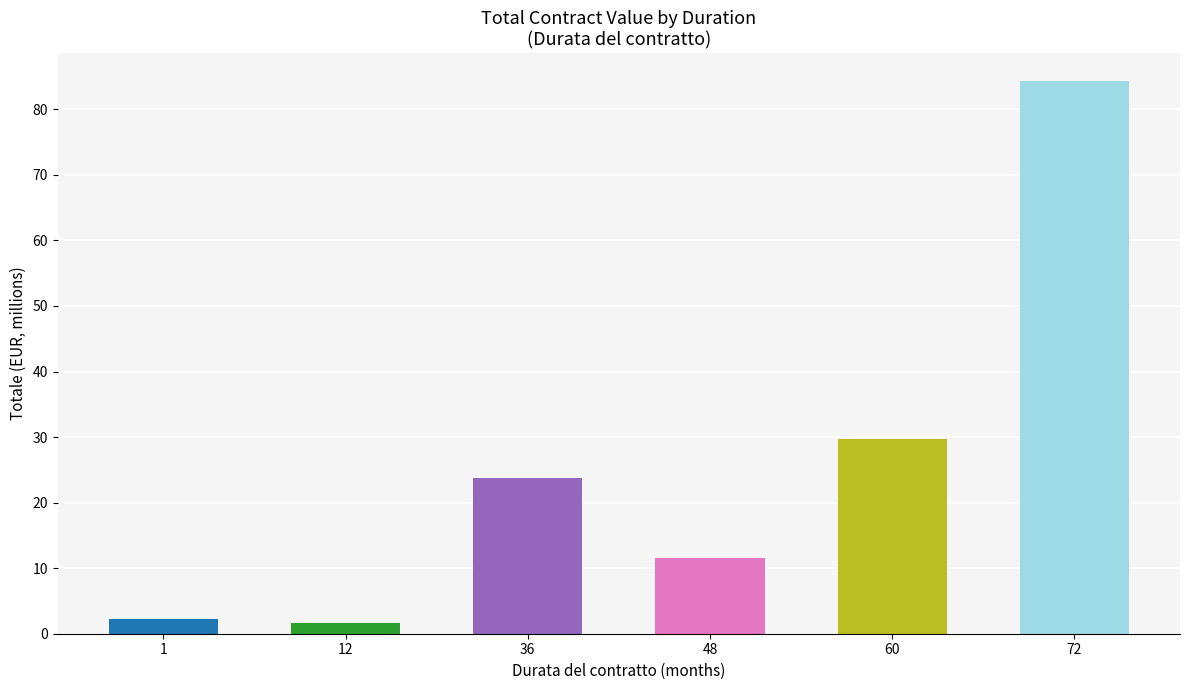

Are the bars horizontal?

No